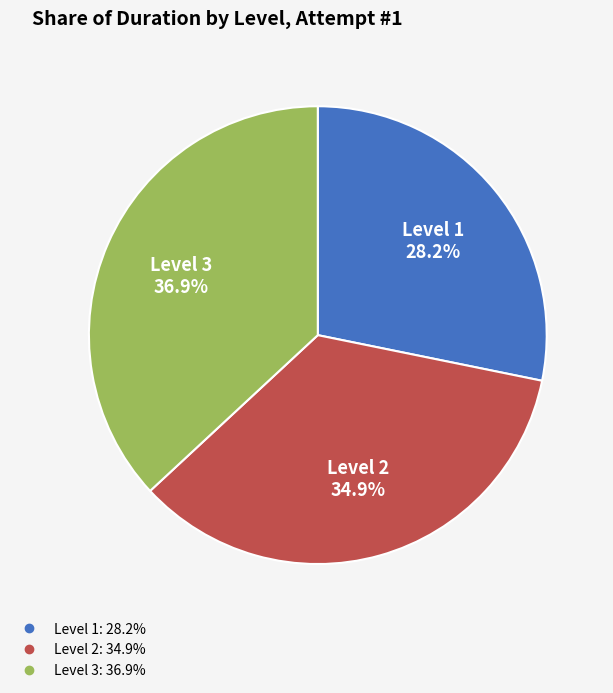

Is there any slice that represents more than half of the pie?

No